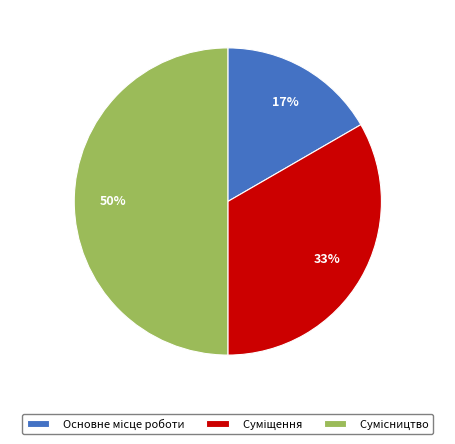

To the nearest percent, what is the difference between the largest and smallest slice percentages?

33%